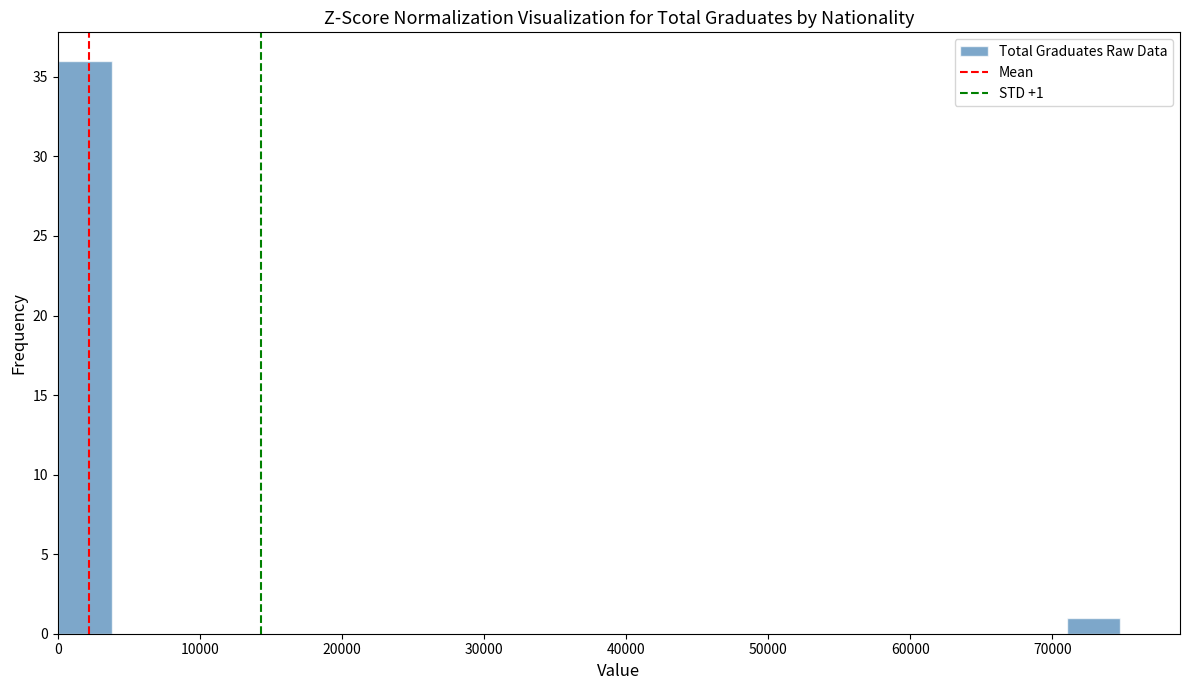

Around what value on the x-axis is the tallest bar? Give the approximate position of its centre, as read against the axis.

2000